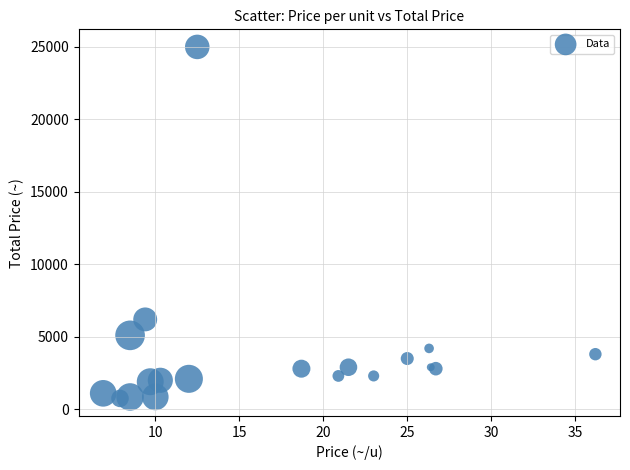

What Y value in the scatter plot is closest to 12875?

6200